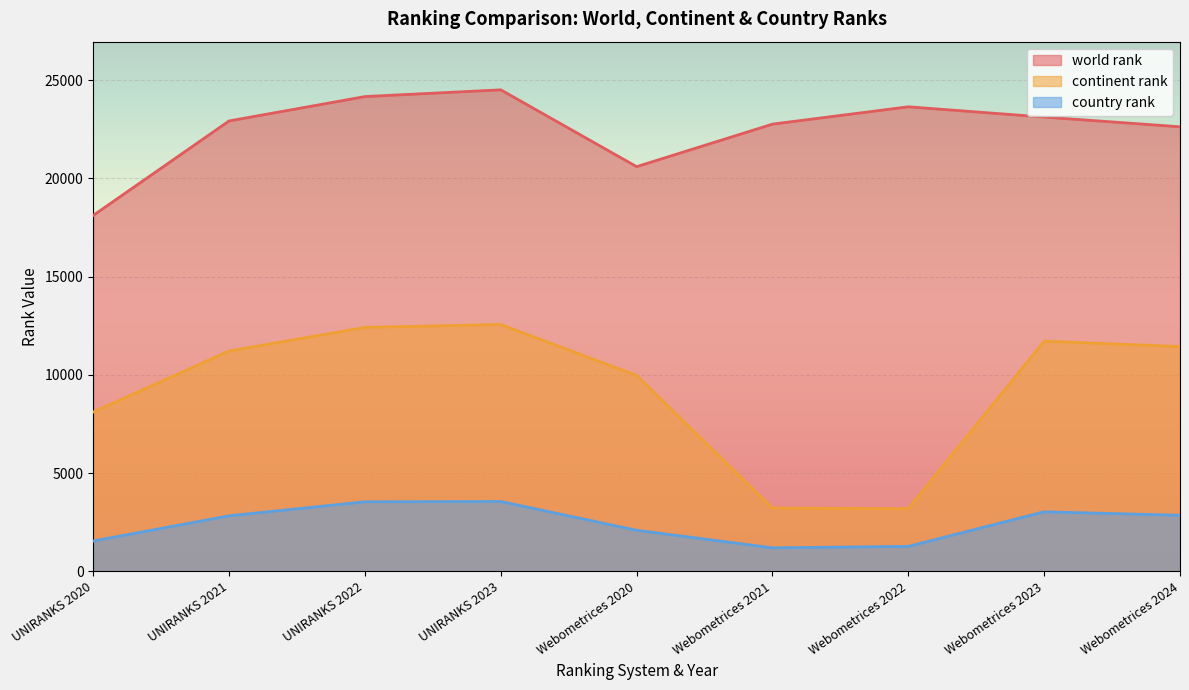

Count the number of categories in the chart.

9